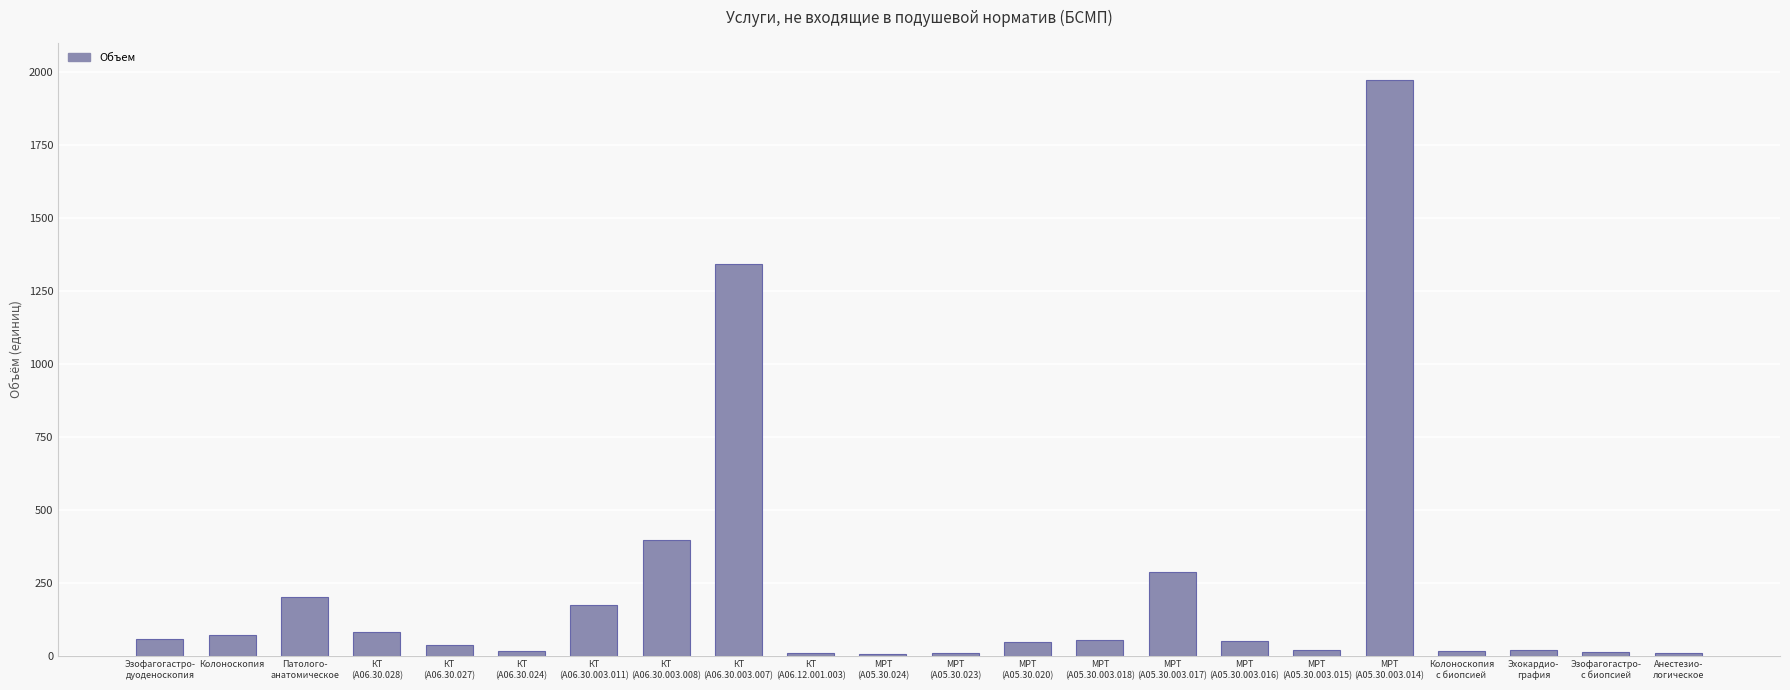

What is the greatest value displayed?

1973